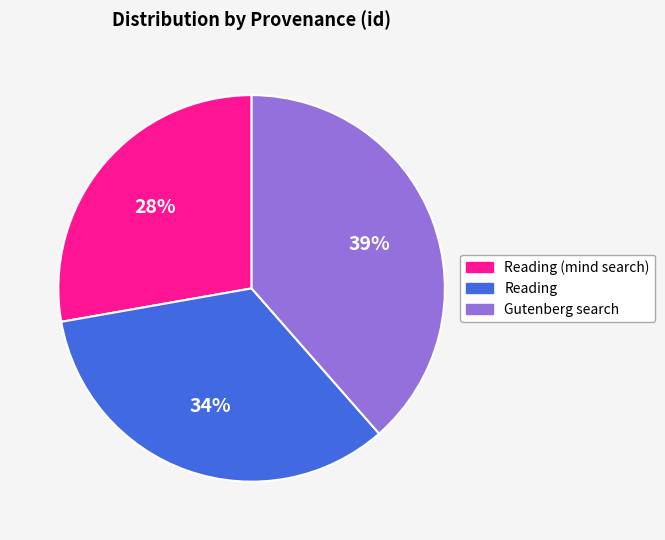

To the nearest percent, what is the difference between the largest and smallest slice percentages?

11%